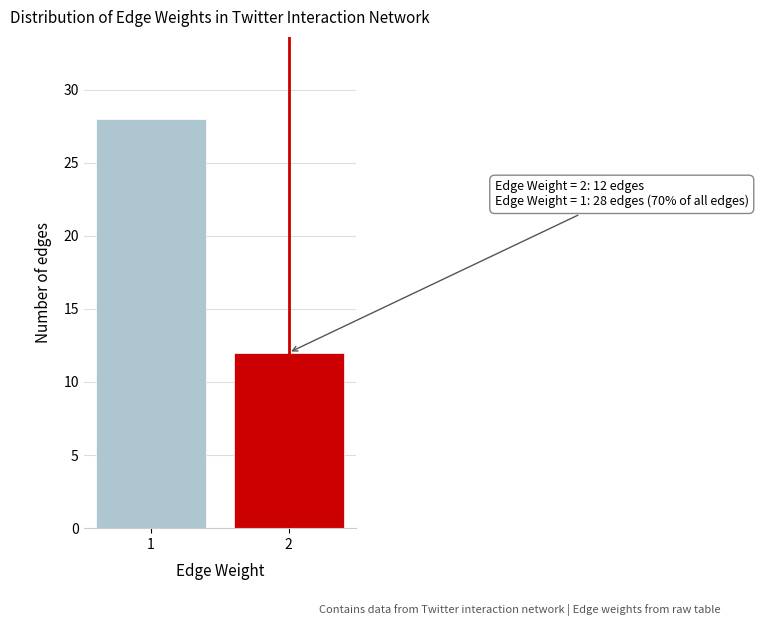

Reading right to left, extract all data points from this chart.

12	28